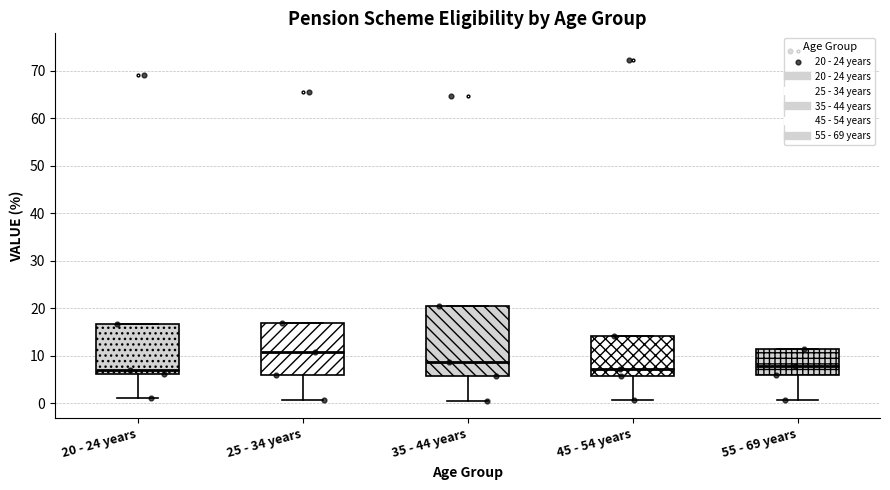

Comparing the boxes themselves (not the whiskers), which one is the tallest?

35 - 44 years